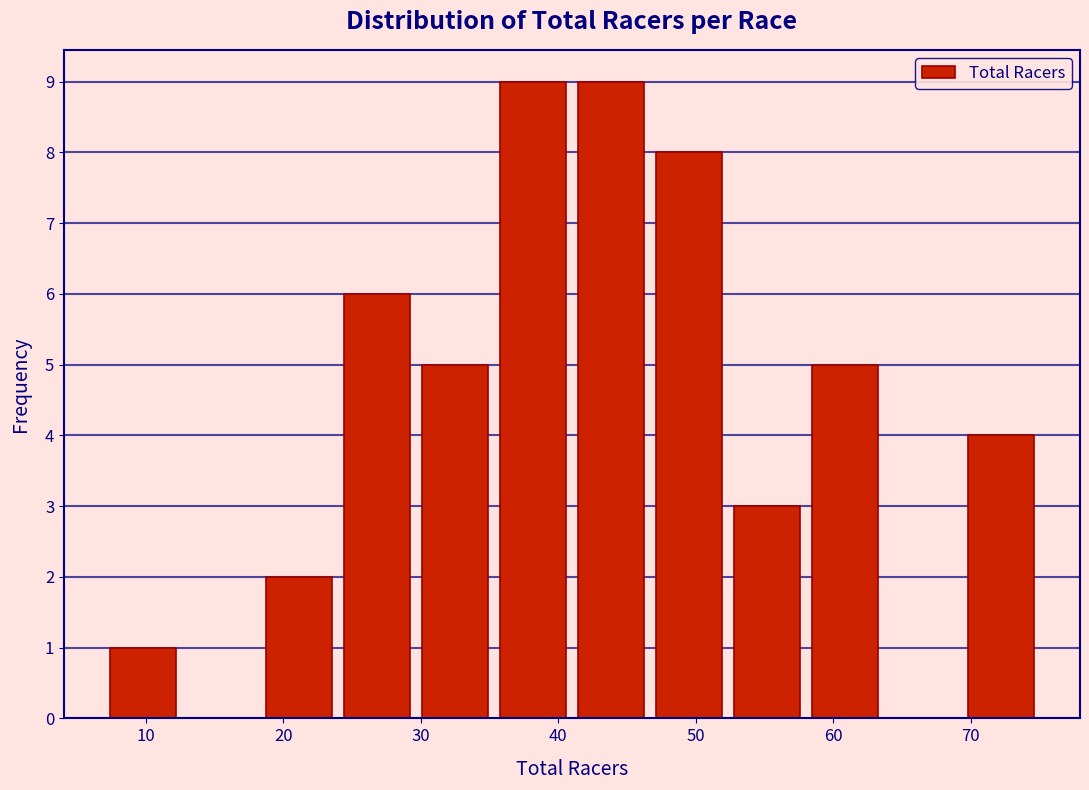

Reading left to right, list every bar in this chart as the range it spans on the x-axis followed by its height. Neither the bar edges nor the heights are printed on the chart, so give them approximately, as read against the axes.

7 to 13: 1
13 to 18: 0
18 to 24: 2
24 to 30: 6
30 to 35: 5
35 to 41: 9
41 to 47: 9
47 to 52: 8
52 to 58: 3
58 to 64: 5
64 to 69: 0
69 to 75: 4